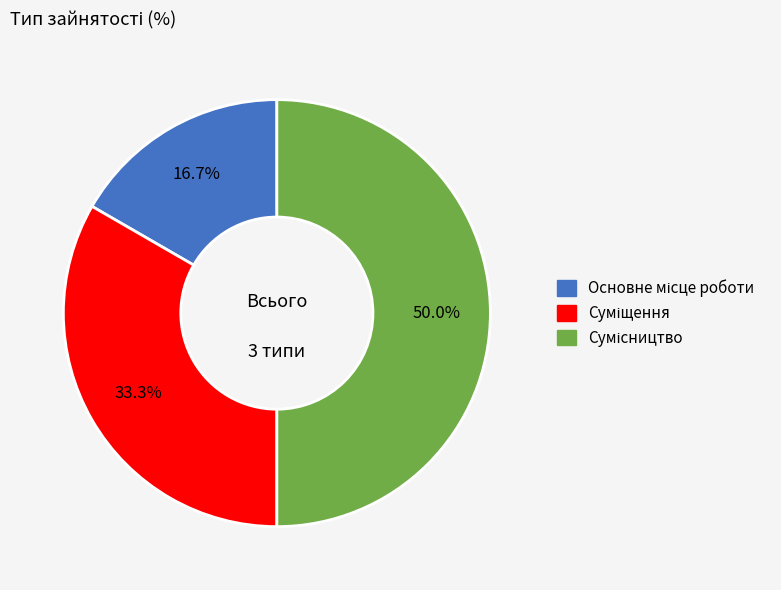

To the nearest percent, what percentage of the pie is Сумісництво?

50%